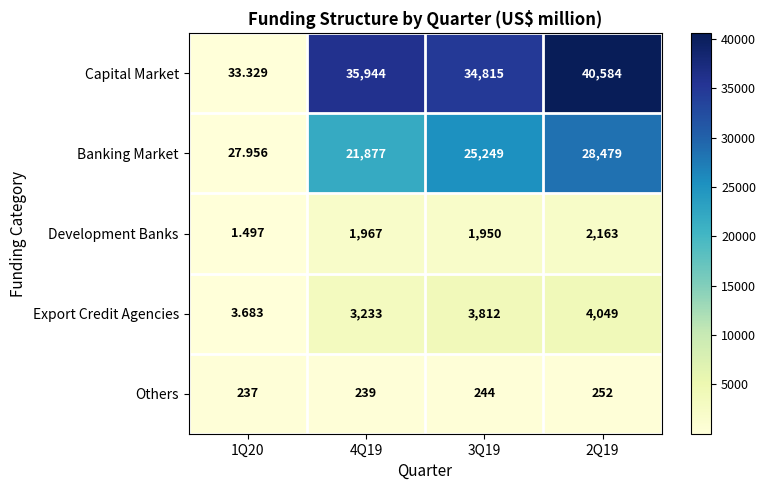

At 2Q19, list the series in order from smallest to largest.

Others, Development Banks, Export Credit Agencies, Banking Market, Capital Market